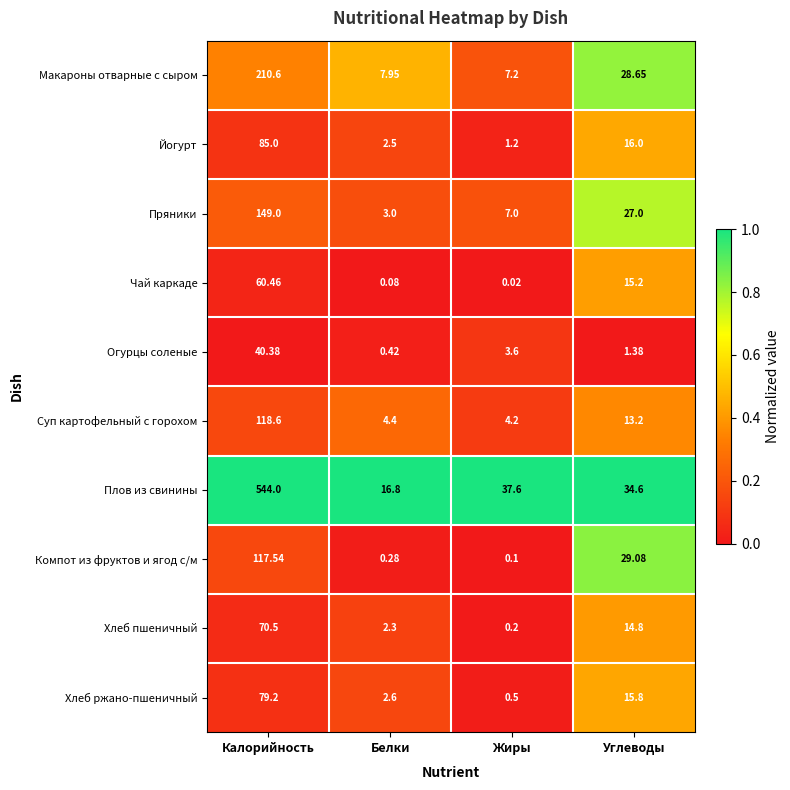

Which series has the widest spread of values?

Плов из свинины